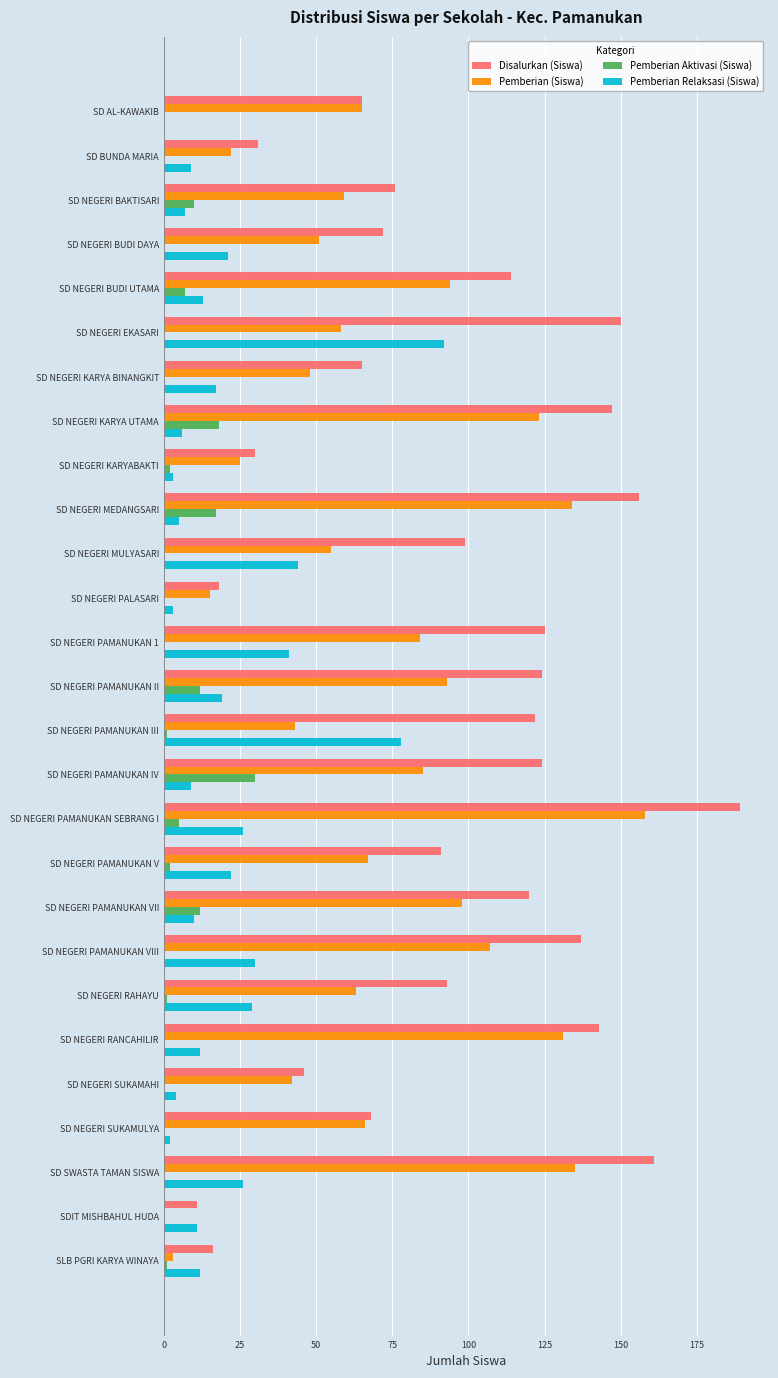

At which category is the sum across all series the highest?

SD NEGERI PAMANUKAN SEBRANG I